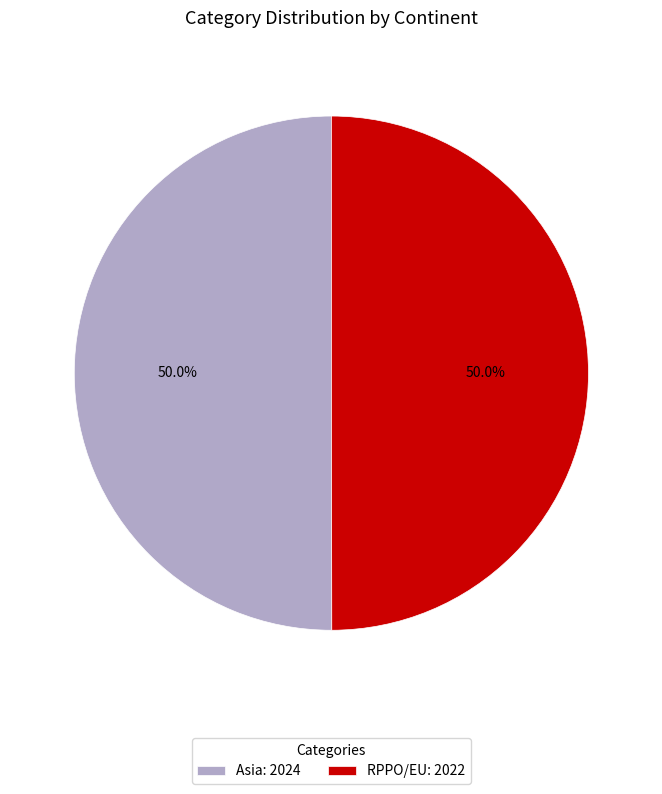

The Asia slice represents 50% of the pie. True or false?

True